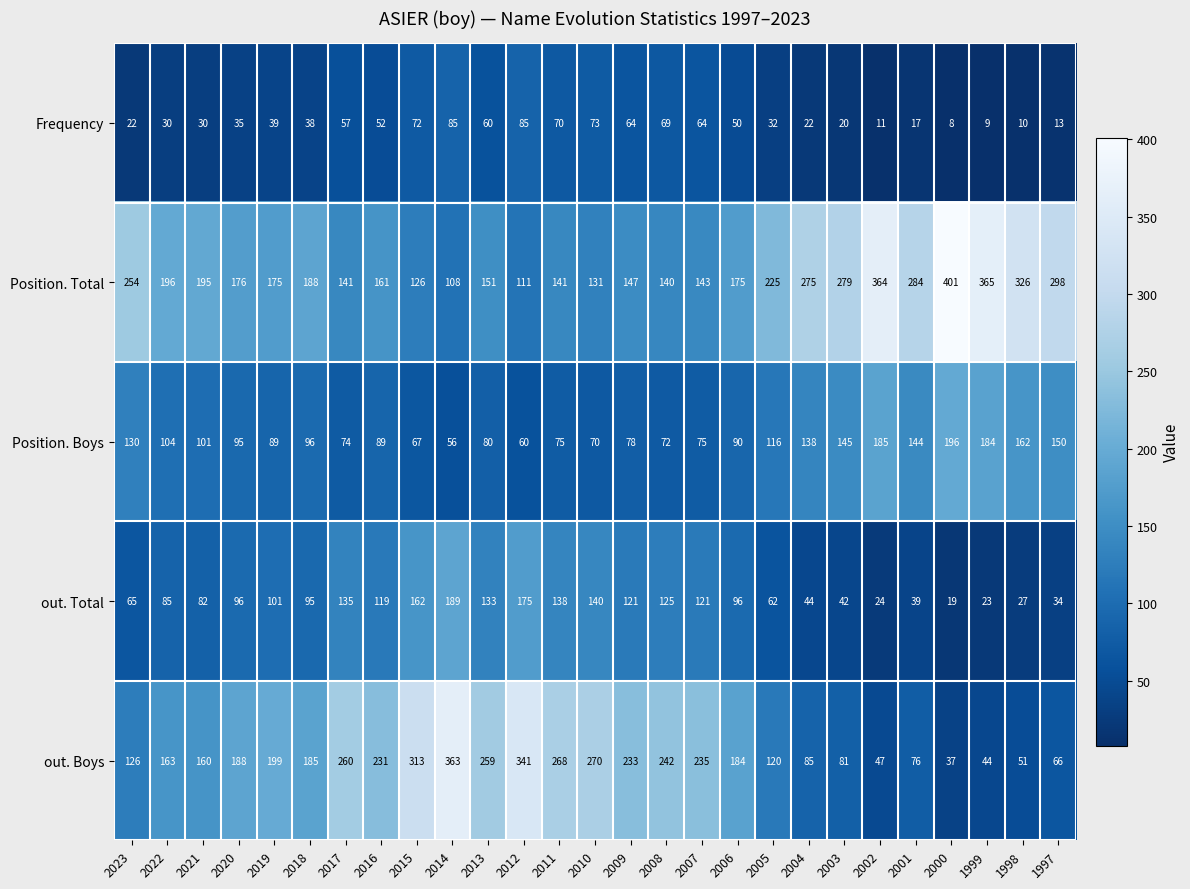

Rank the series by their maximum value, from lowest to highest.

Frequency, out. Total, Position. Boys, out. Boys, Position. Total